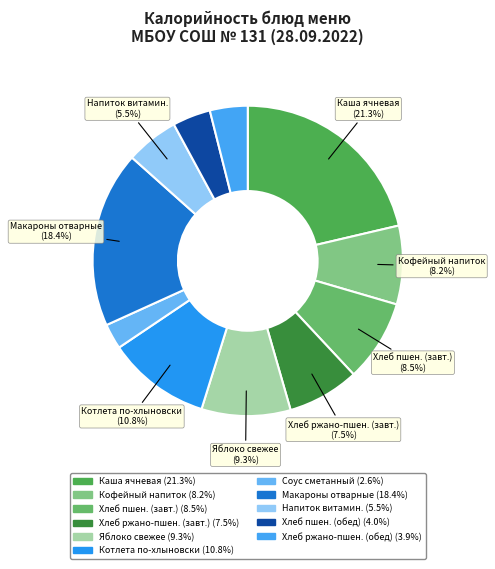

Is there any slice that represents more than half of the pie?

No